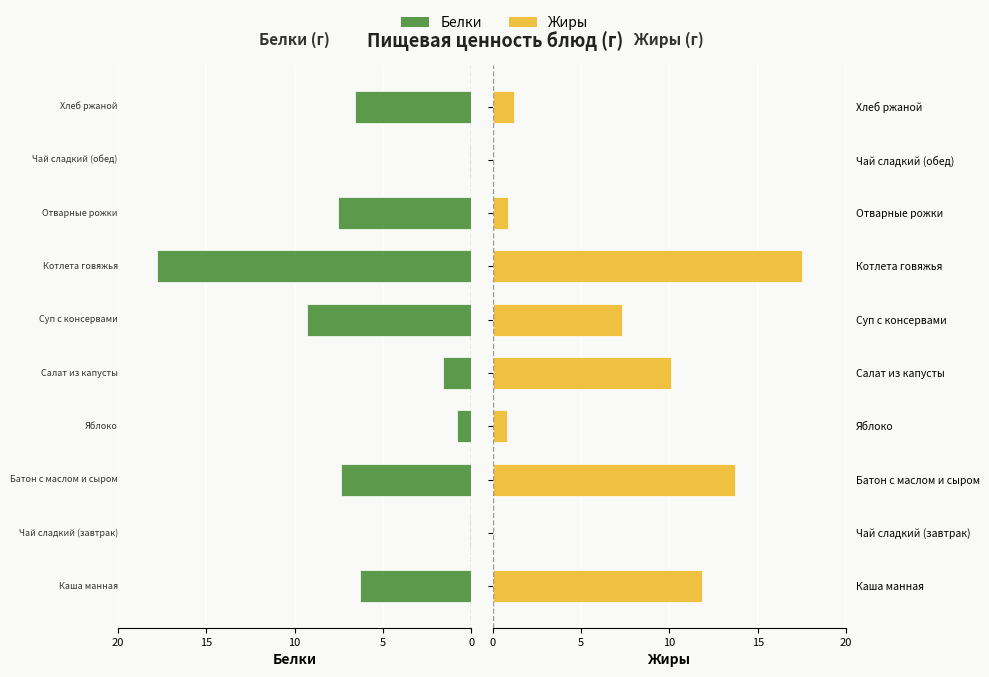

Reading right to left, transcribe all the data shown in this chart.

Белки: -6.6	-0.1	-7.5	-17.8	-9.3	-1.6	-0.8	-7.4	-0.1	-6.3
Жиры: 1.2	0.0	0.9	17.5	7.3	10.1	0.8	13.7	0.0	11.8